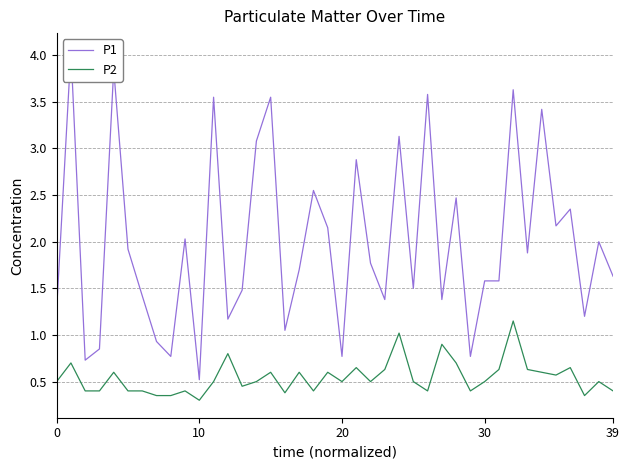

True or false: P1 has more than 2 interior local peaks.

True